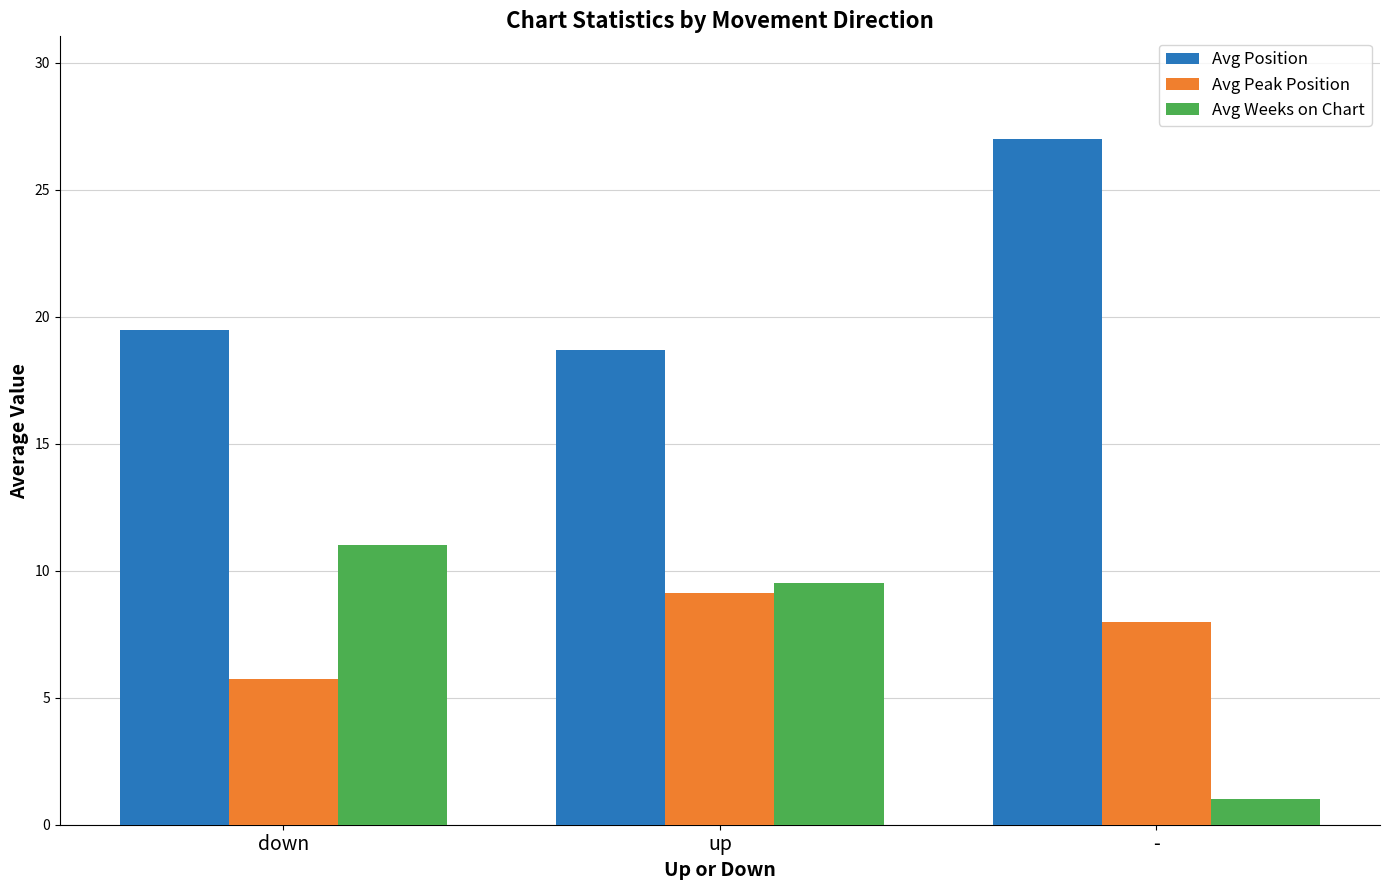

What is the difference between the Avg Position values at down and -?

7.5